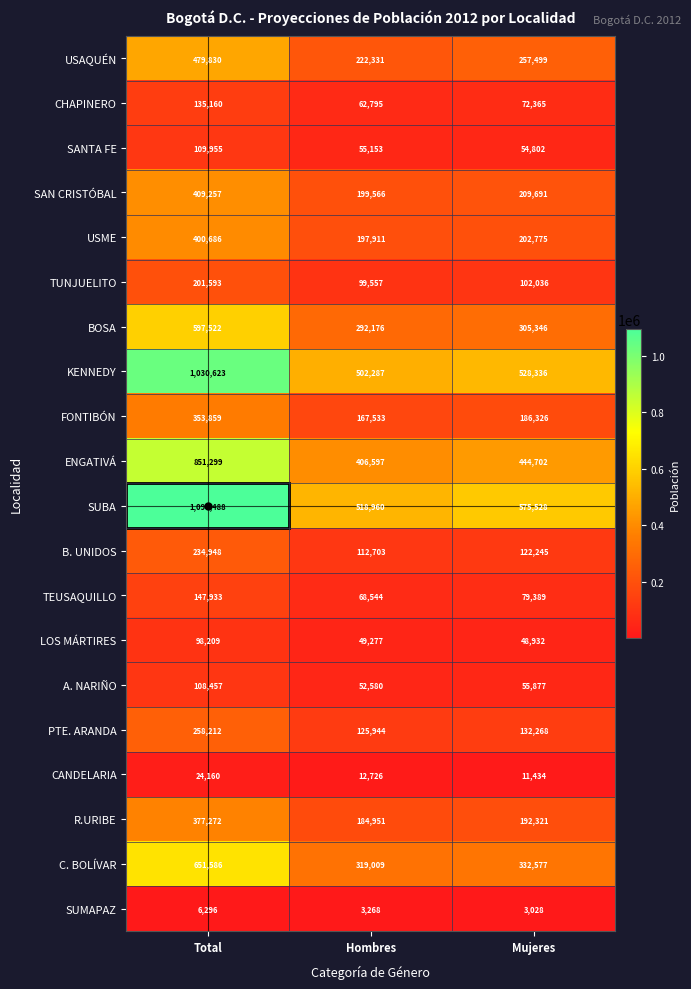

How many distinct data groups are displayed?

20